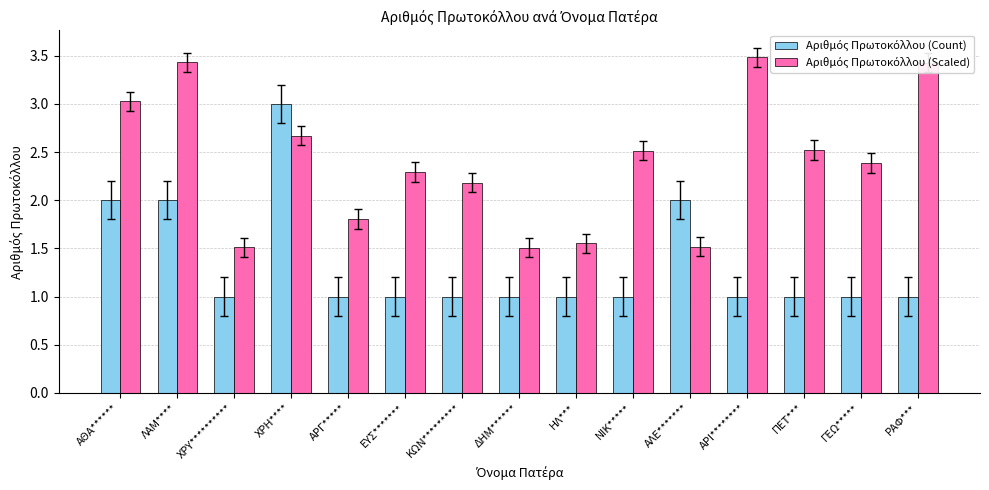

How many bars are there in total?

30